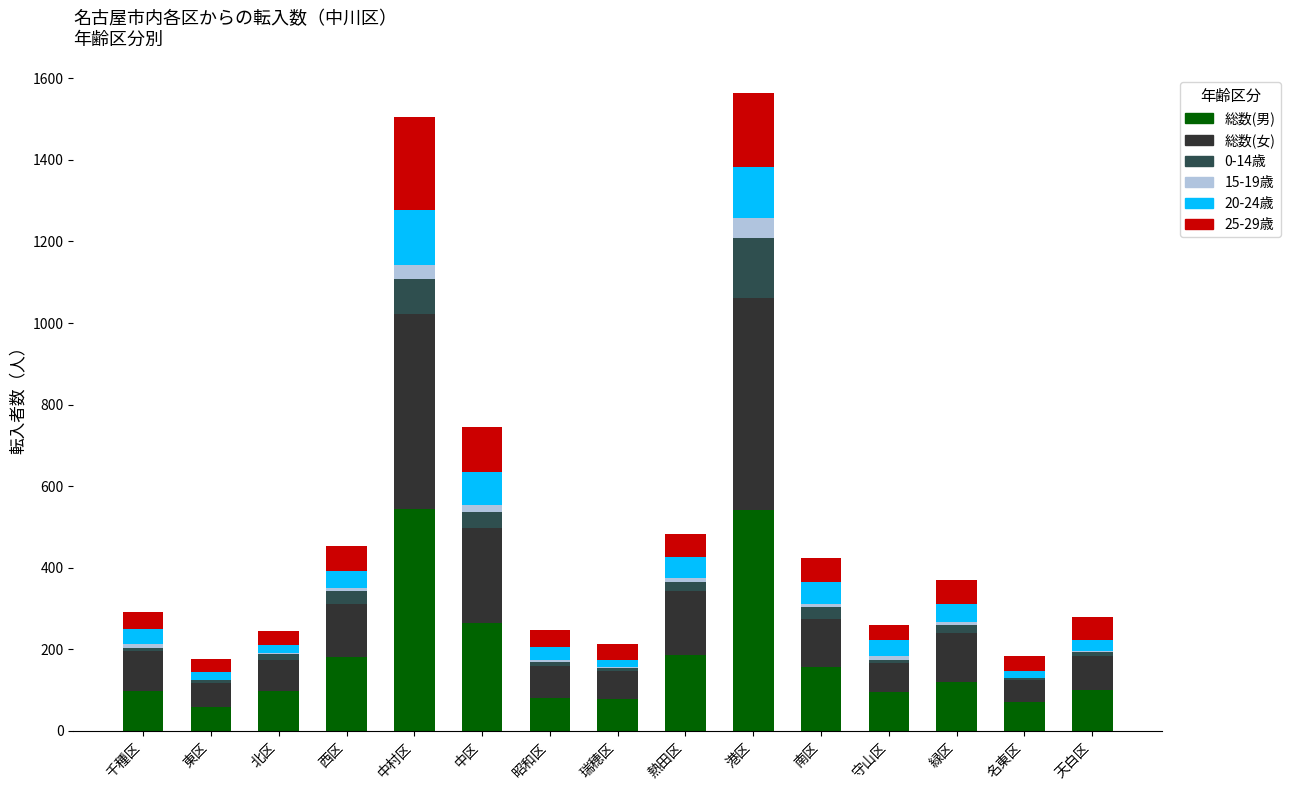

What is the difference between the second highest and second lowest values in the 総数(男) series?

469